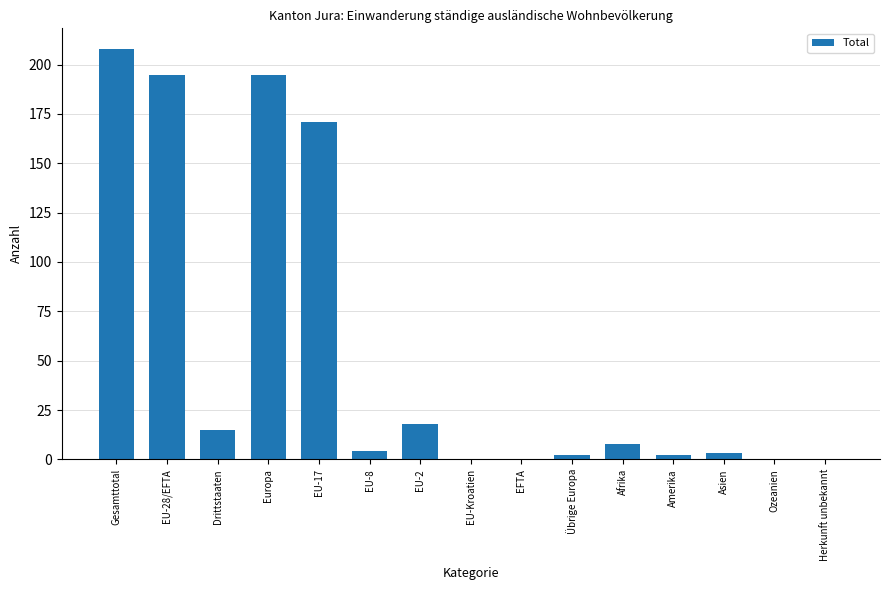

Which has a higher value, EU-8 or Gesamttotal?

Gesamttotal